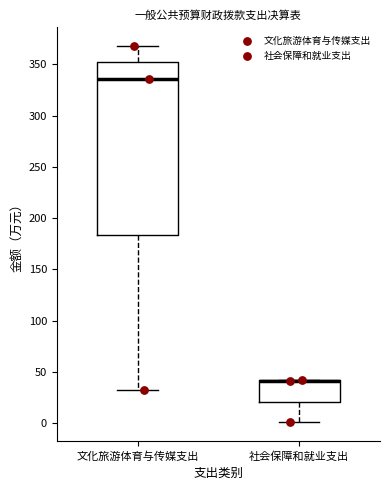

Reading left to right, transcribe this box plot: for each box, give where its median line is, the range the box spans, and where its two whiskers end, as read against the y-axis. The values are not printed on the chart, so give them approximately, as read against the axis.

文化旅游体育与传媒支出: median 335, box 185 to 350, whiskers 30 to 370
社会保障和就业支出: median 40 (drawn on the box's upper edge), box 20 to 40, whiskers 0 to 40